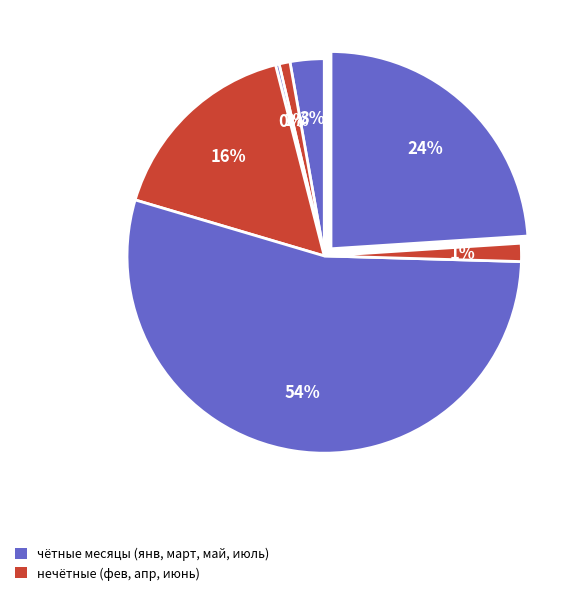

How many slices are in this pie chart?

7